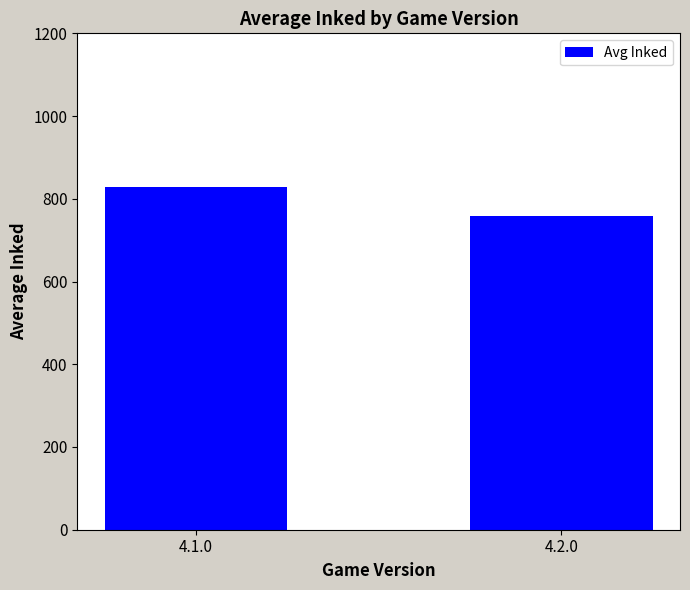

Which label corresponds to the largest value in the chart?

4.1.0